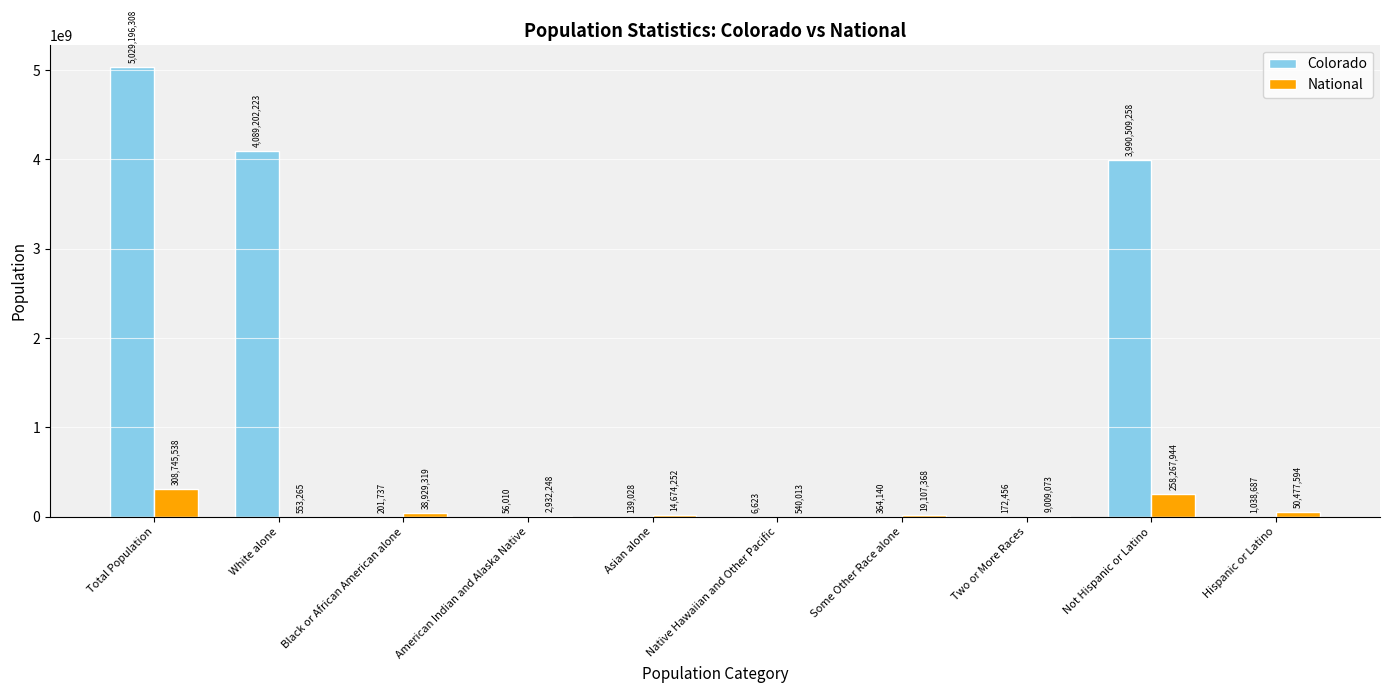

At which label does Colorado reach its peak?

Total Population